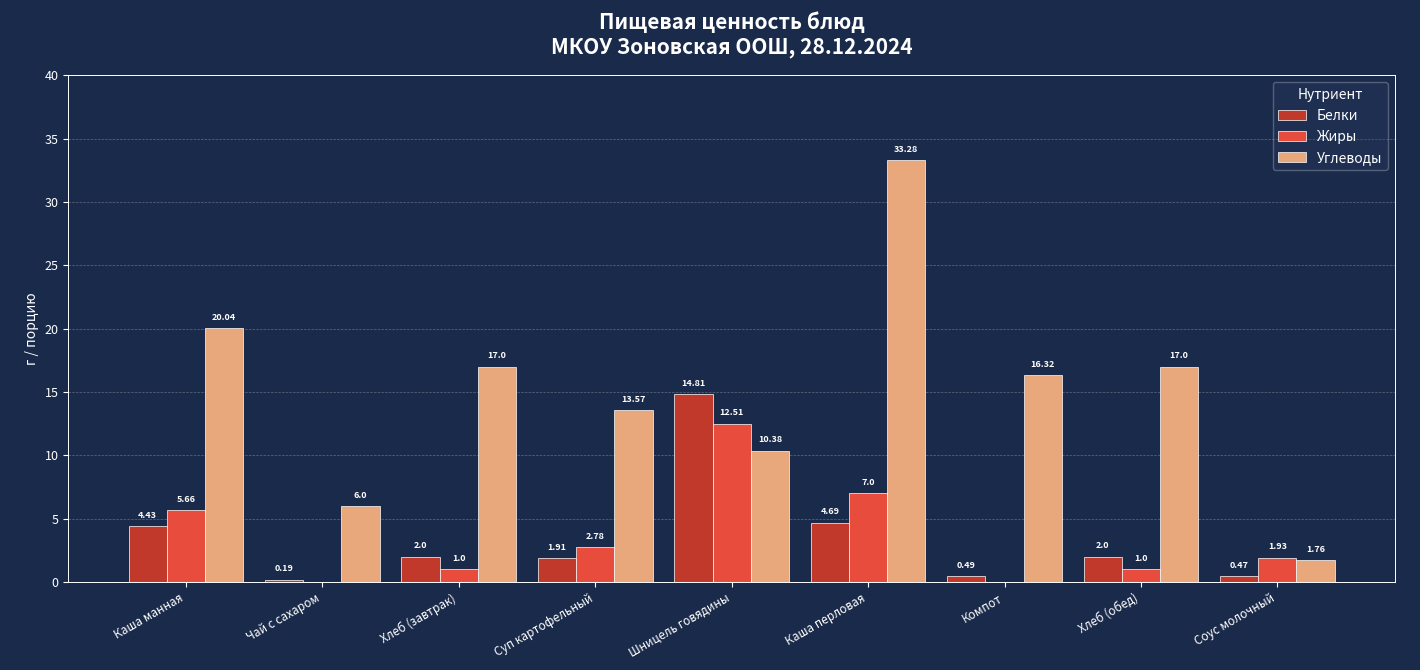

Is the value of Жиры at Шницель говядины greater than the value of Белки at Чай с сахаром?

Yes